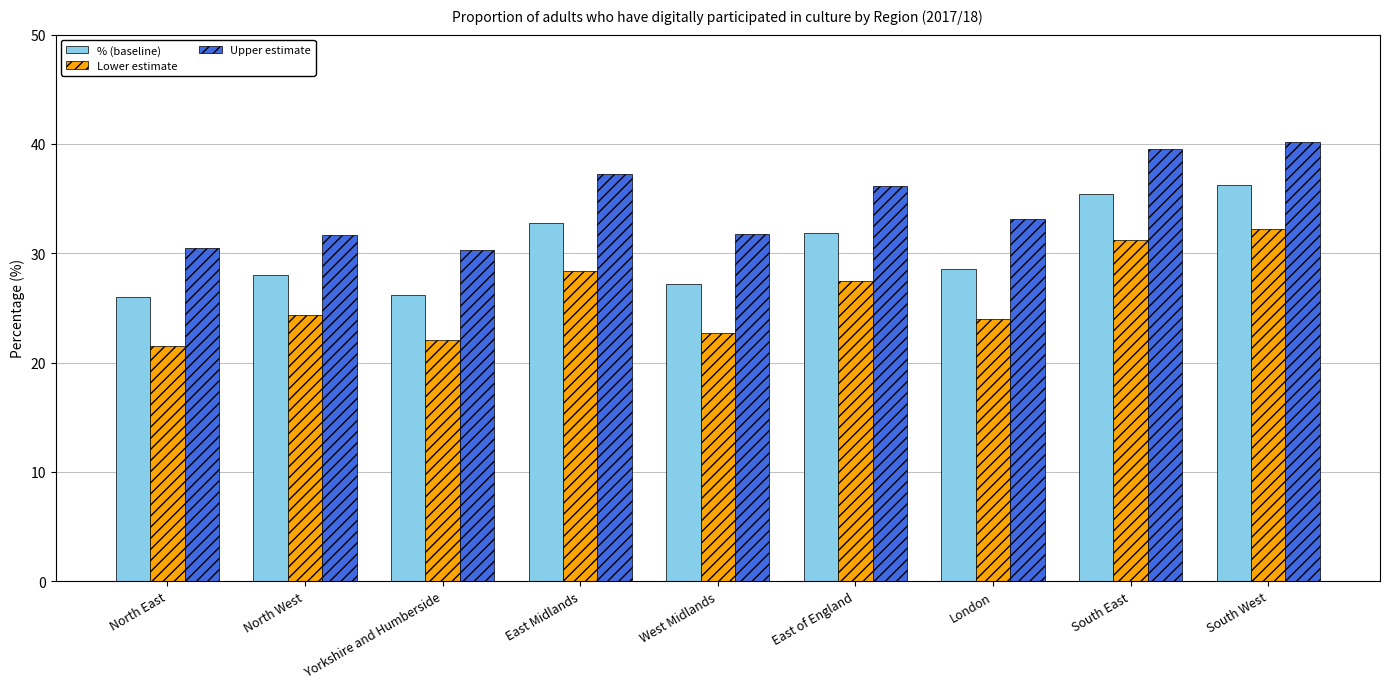

Which series has the widest spread of values?

Lower estimate